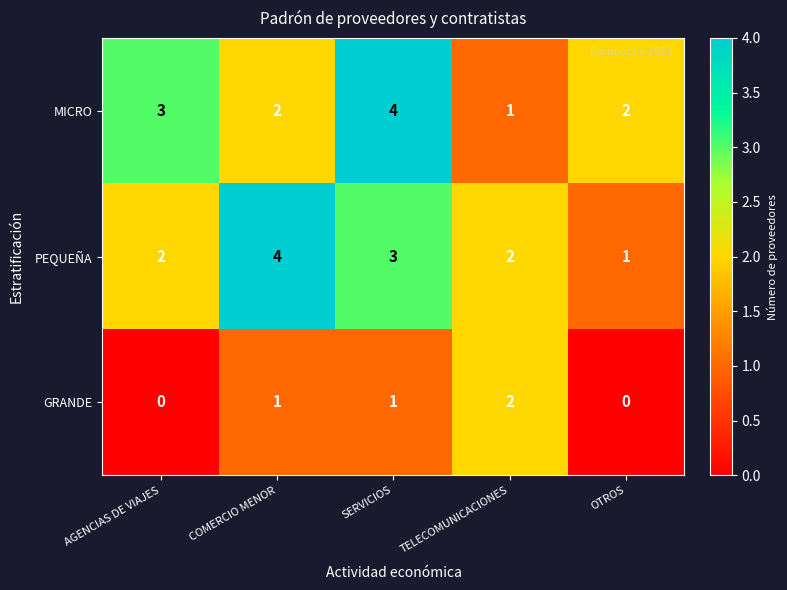

At which label does MICRO first exceed 2?

AGENCIAS DE VIAJES